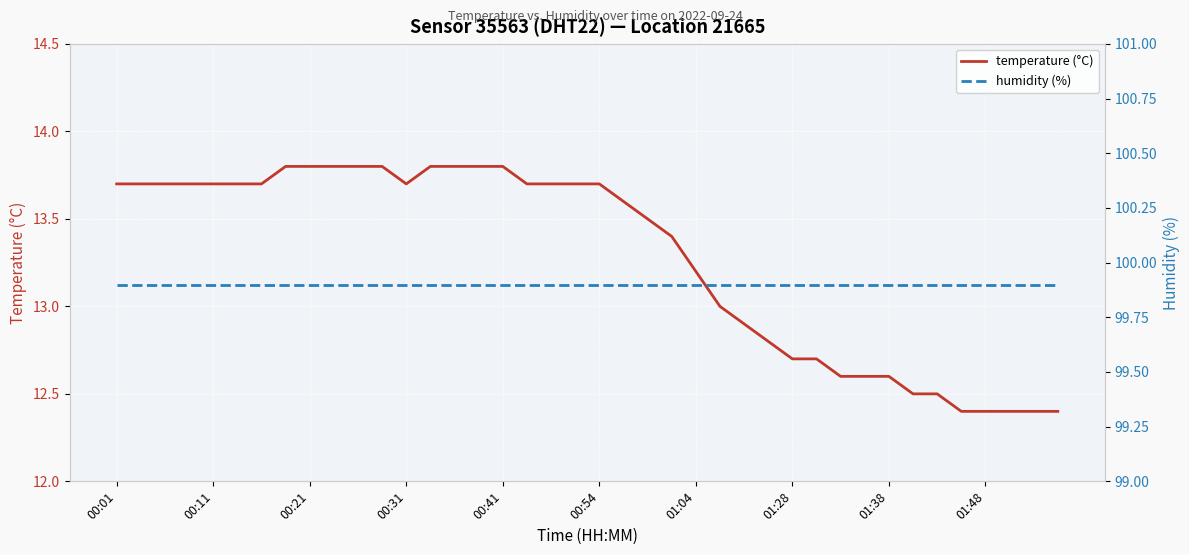

Does the chart display data point markers on the line(s)?

No